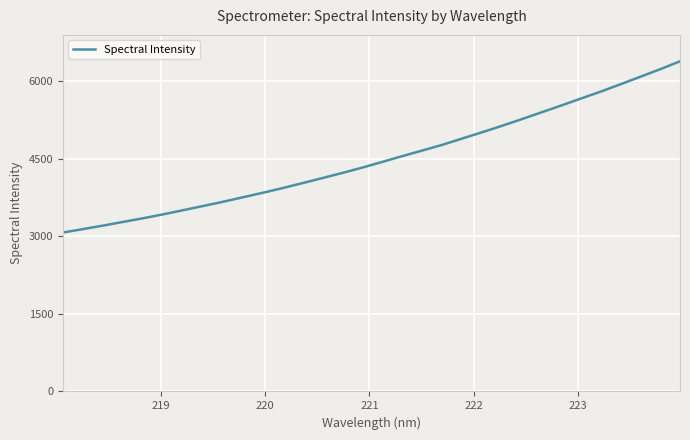

What is the difference between the maximum and minimum values?

3307.6